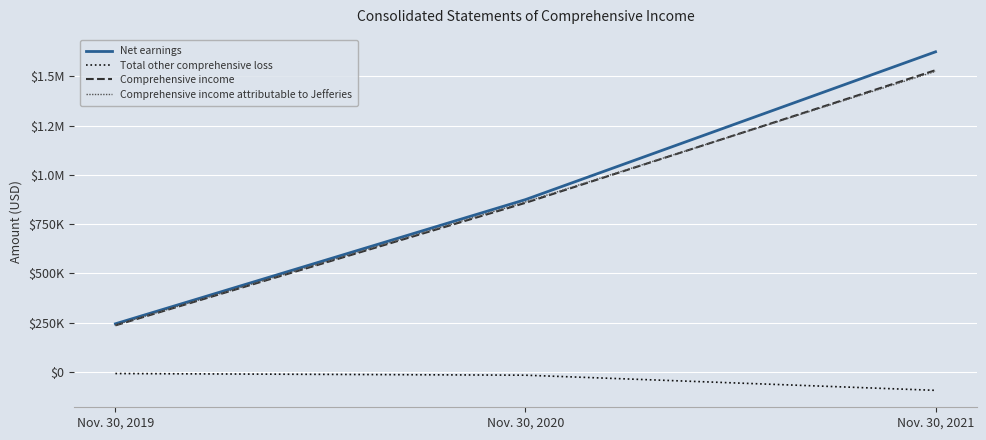

At which label is Net earnings closest to 934554?

Nov. 30, 2020